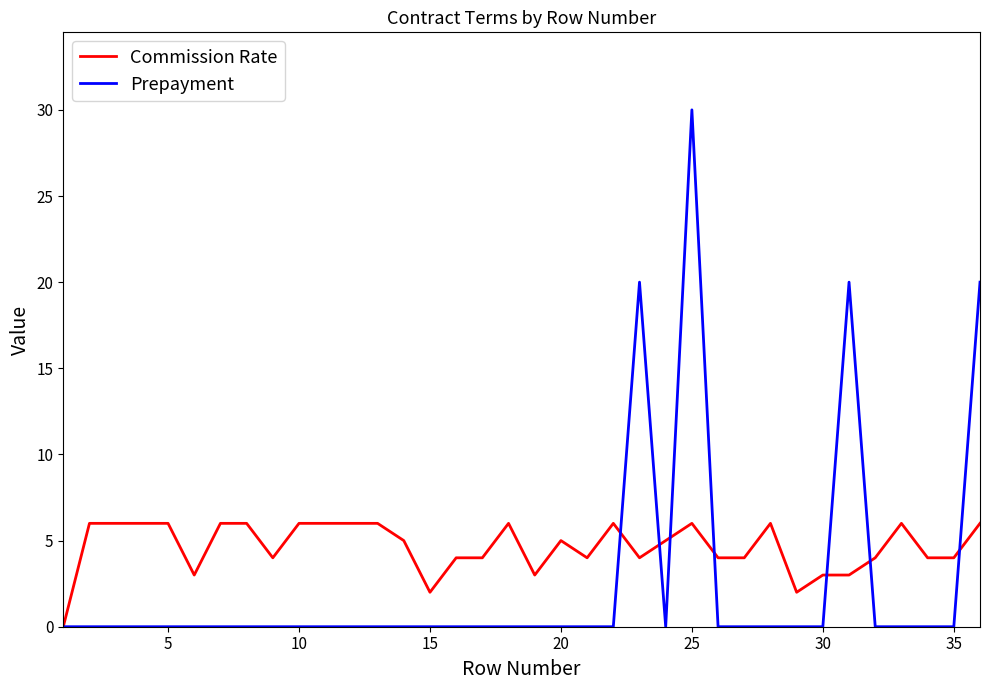

Rank the series by their maximum value, from lowest to highest.

Commission Rate, Prepayment